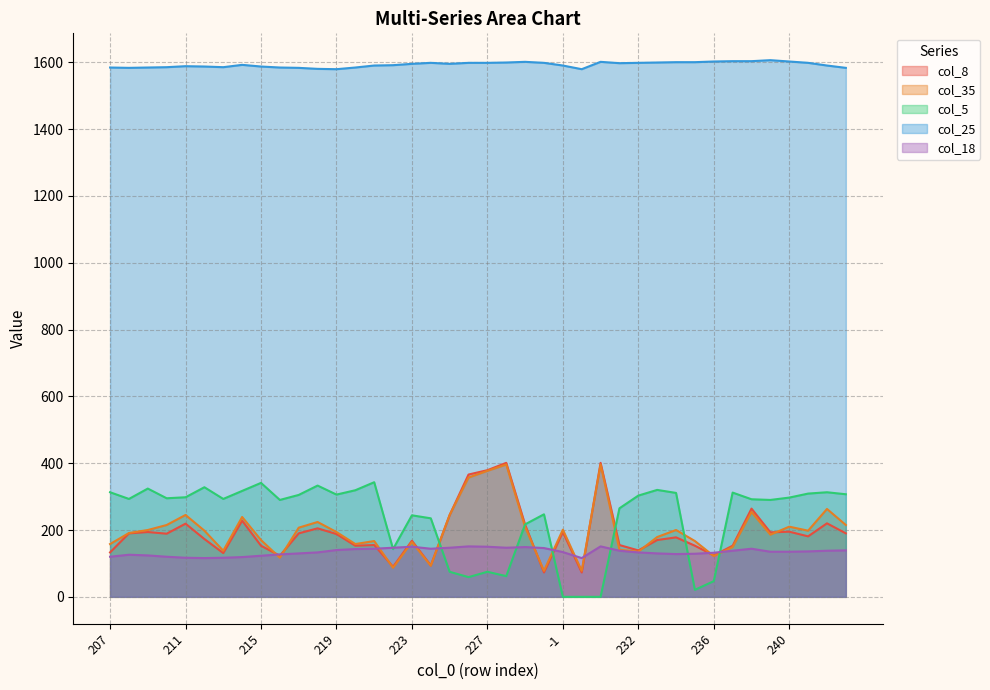

True or false: col_18 and col_35 cross at least once.

True